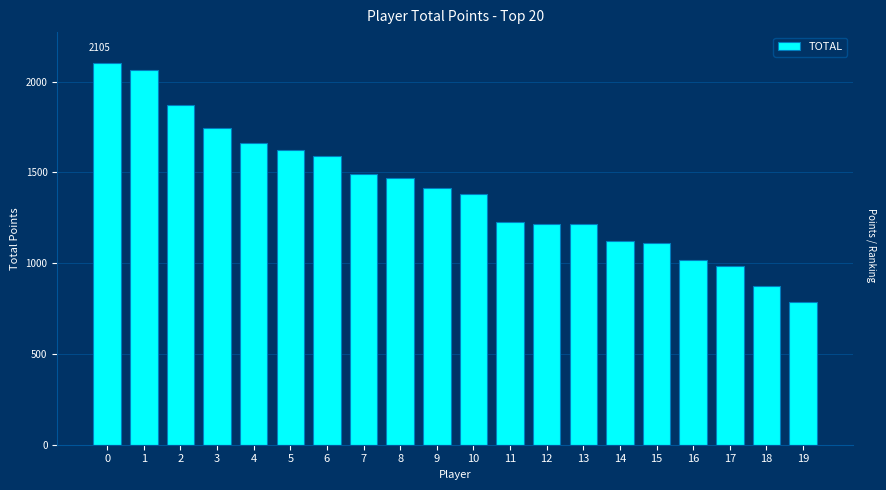

What is the sum of all values?

27970